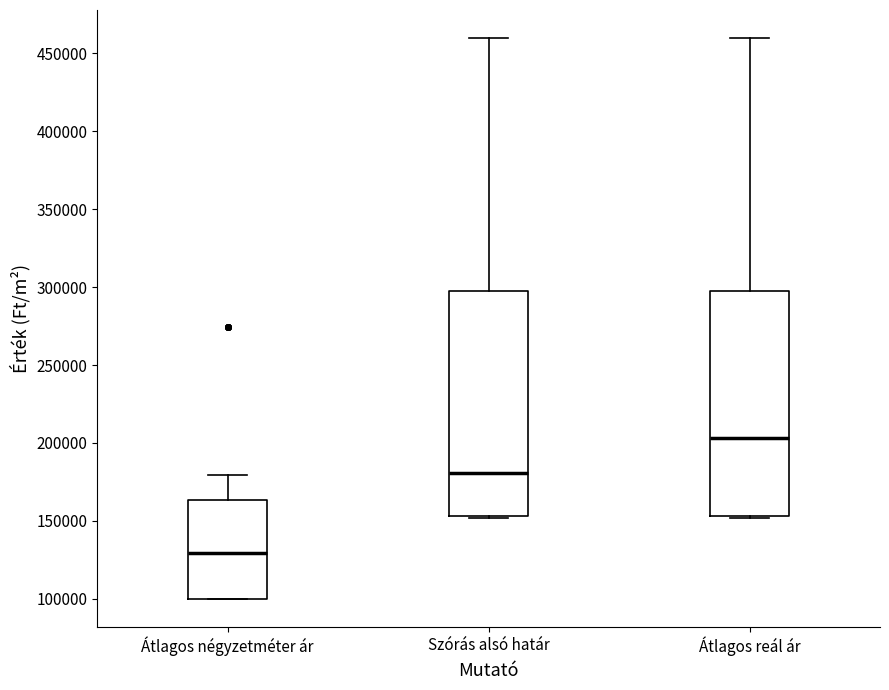

Reading left to right, transcribe this box plot: for each box, give where its median line is, the range the box spans, and where its two whiskers end, as read against the y-axis. The values are not printed on the chart, so give them approximately, as read against the axis.

Átlagos négyzetméter ár: median 130000, box 100000 to 165000, whiskers 100000 to 180000
Szórás alsó határ: median 180000, box 155000 to 295000, whiskers 150000 to 460000
Átlagos reál ár: median 205000, box 155000 to 295000, whiskers 150000 to 460000